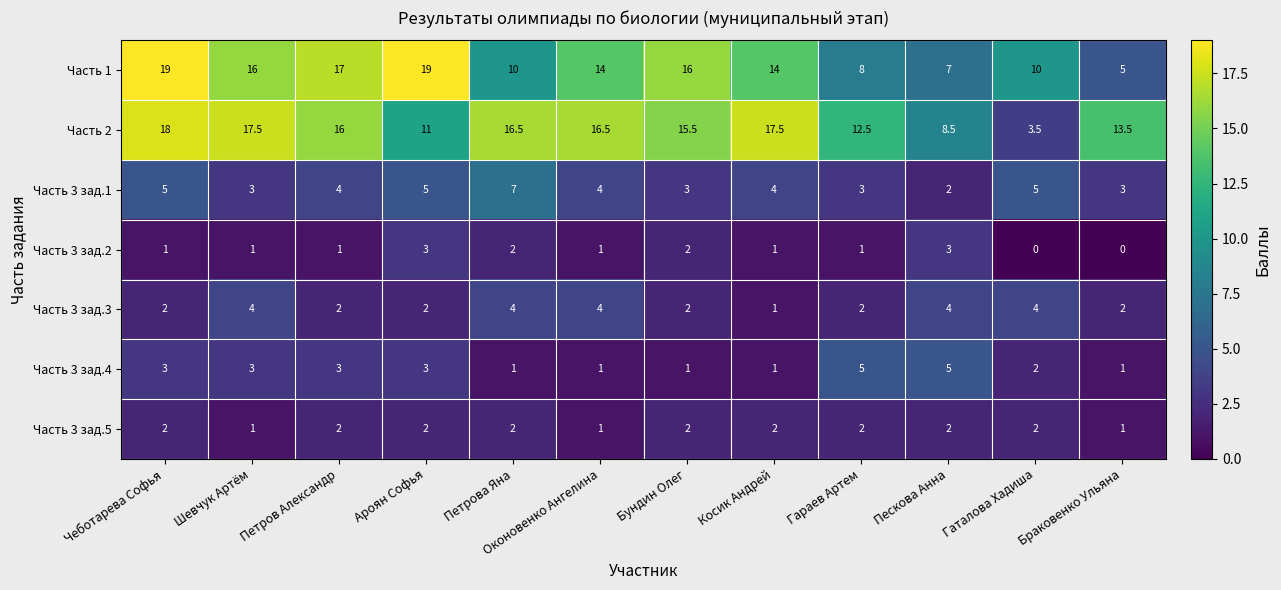

Rank the series by their maximum value, from lowest to highest.

Часть 3 зад.5, Часть 3 зад.2, Часть 3 зад.3, Часть 3 зад.4, Часть 3 зад.1, Часть 2, Часть 1